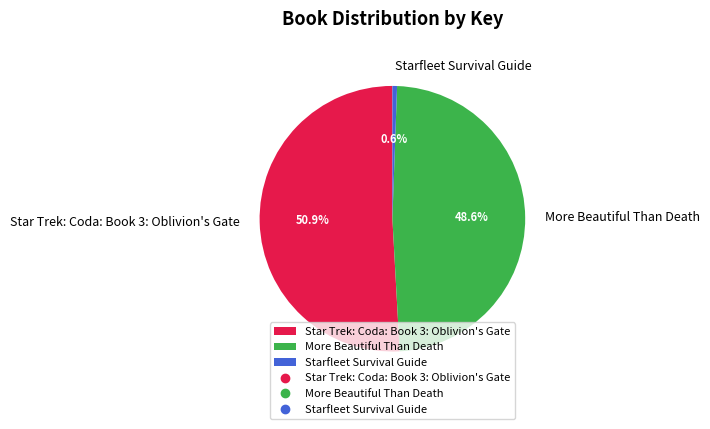

Is the sum of Star Trek: Coda: Book 3: Oblivion's Gate and More Beautiful Than Death greater than half?

Yes